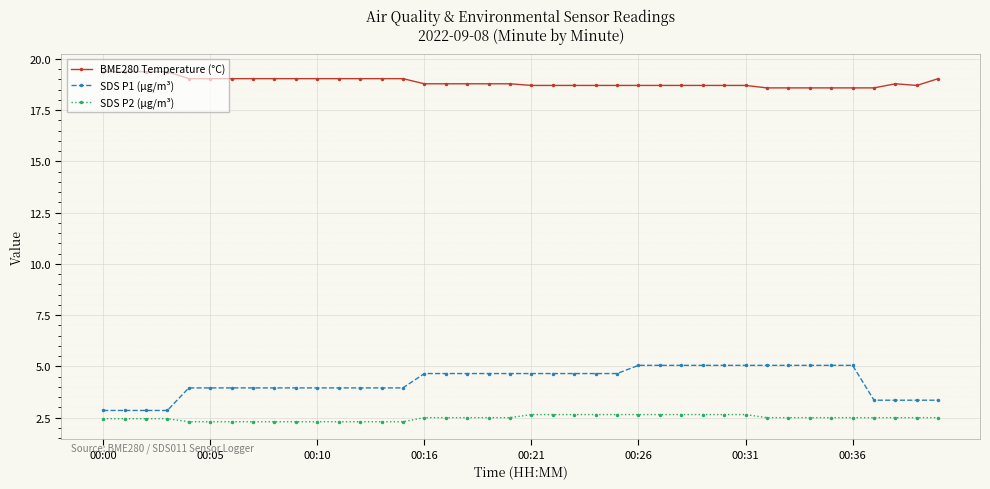

How many SDS P2 (µg/m³) values are between 2 and 3?

40